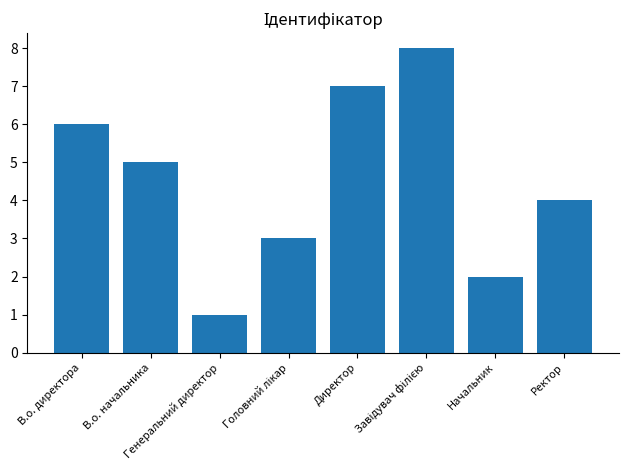

What is the sum of all values?

36